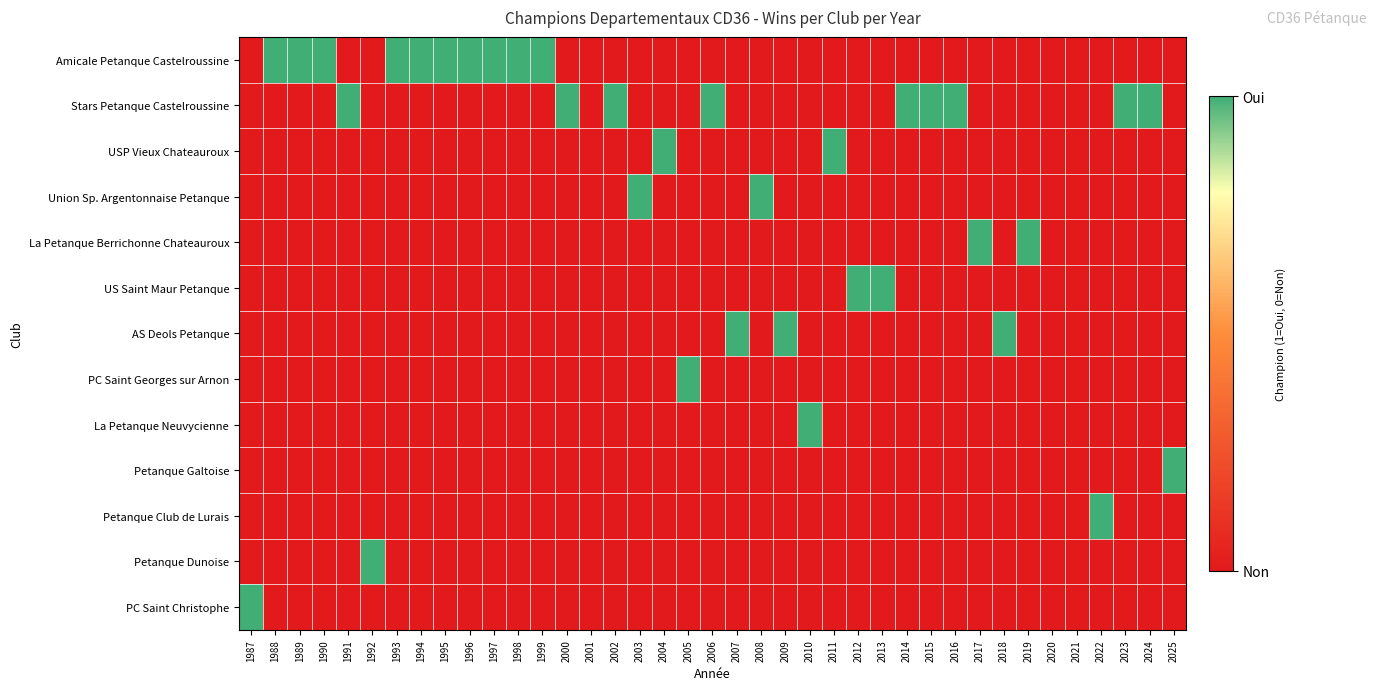

Which series has the widest spread of values?

Amicale Petanque Castelroussine